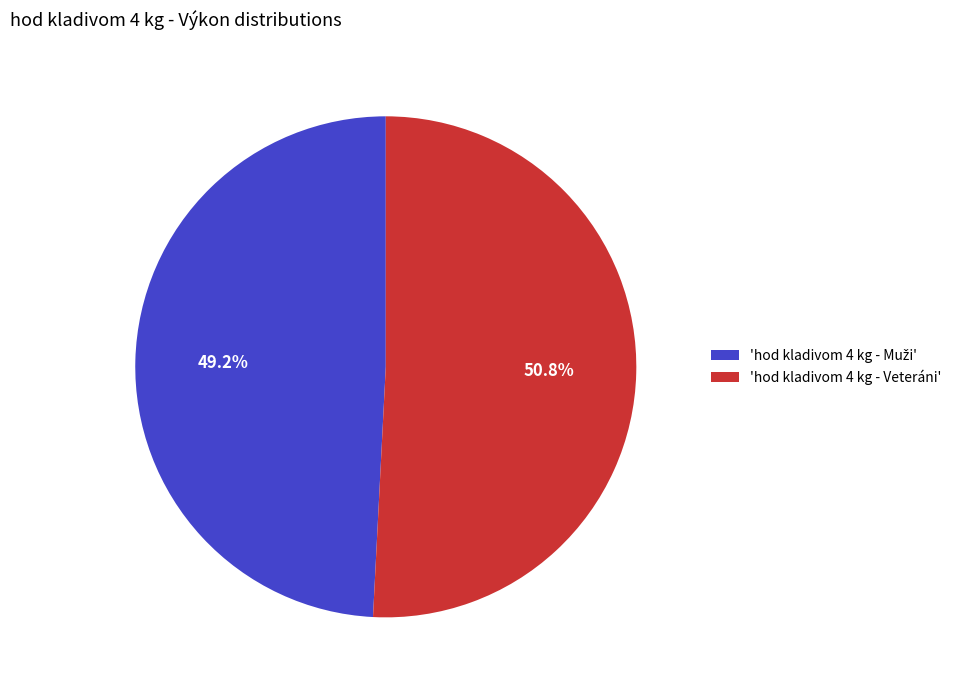

What percentage is NOT represented by 'hod kladivom 4 kg - Veteráni'?

49.2%